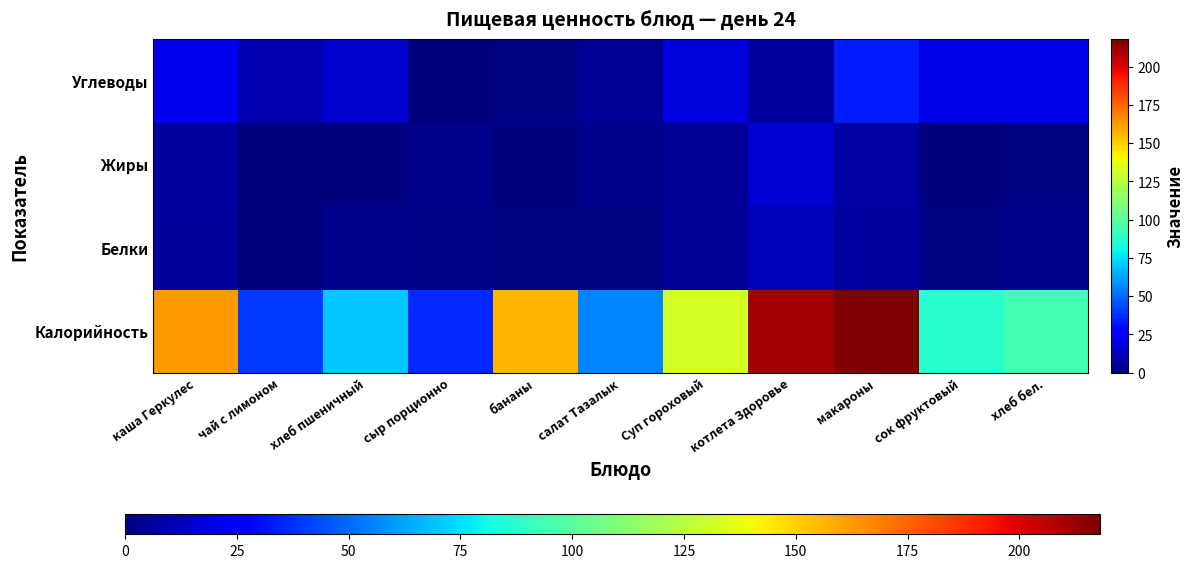

Reading right to left, transcribe all the data shown in this chart.

Калорийность: хлеб бел.=94.0	сок фруктовый=87.0	макароны=218.0	котлета Здоровье=211.0	Суп гороховый=132.0	салат Тазалык=56.0	бананы=156.0	сыр порционно=36.0	хлеб пшеничный=70.0	чай с лимоном=40.0	каша Геркулес=162.0
Белки: хлеб бел.=3.0	сок фруктовый=1.0	макароны=6.0	котлета Здоровье=11.0	Суп гороховый=5.0	салат Тазалык=1.0	бананы=1.0	сыр порционно=2.0	хлеб пшеничный=2.8	чай с лимоном=0.3	каша Геркулес=5.4
Жиры: хлеб бел.=1.0	сок фруктовый=0.0	макароны=7.0	котлета Здоровье=16.0	Суп гороховый=5.0	салат Тазалык=3.0	бананы=0.0	сыр порционно=3.0	хлеб пшеничный=0.4	чай с лимоном=0.0	каша Геркулес=6.0
Углеводы: хлеб бел.=20.0	сок фруктовый=20.0	макароны=34.0	котлета Здоровье=6.0	Суп гороховый=18.0	салат Тазалык=5.0	бананы=1.0	сыр порционно=0.0	хлеб пшеничный=15.0	чай с лимоном=10.0	каша Геркулес=21.0